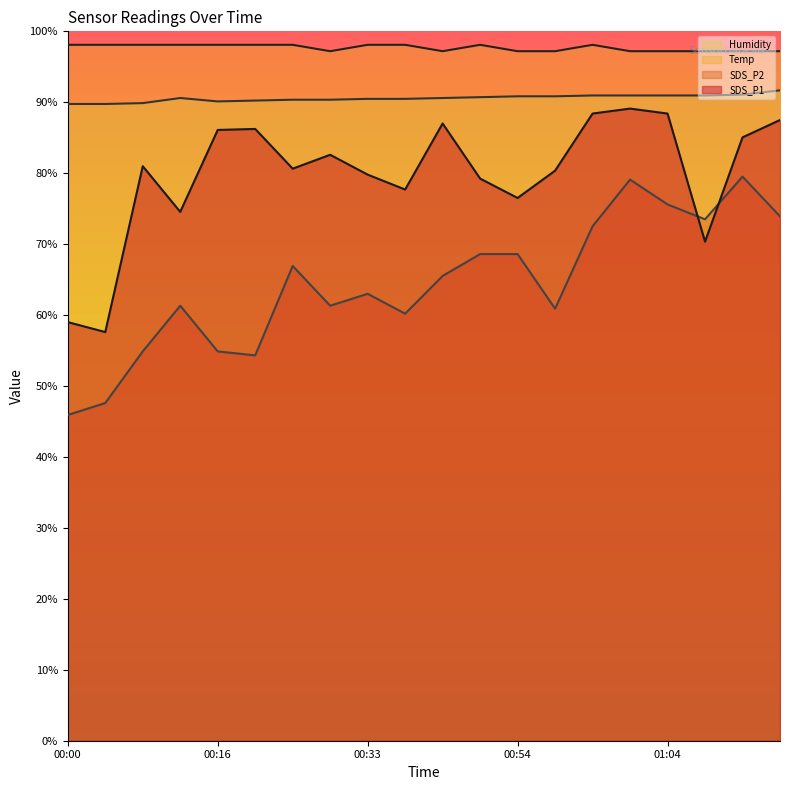

Reading left to right, extract all data points from this chart.

SDS_P1: 59.0	57.6	81.0	74.5	86.1	86.2	80.6	82.6	79.8	77.7	87.0	79.2	76.5	80.4	88.4	89.1	88.4	70.4	85.0	87.5
SDS_P2: 45.9	47.6	54.9	61.3	54.9	54.3	66.9	61.3	63.0	60.2	65.5	68.6	68.6	60.9	72.5	79.1	75.6	73.5	79.5	73.9
Temp: 98.1	98.1	98.1	98.1	98.1	98.1	98.1	97.2	98.1	98.1	97.2	98.1	97.2	97.2	98.1	97.2	97.2	97.2	97.2	97.2
Humidity: 89.8	89.8	89.9	90.6	90.1	90.2	90.4	90.4	90.5	90.5	90.6	90.7	90.8	90.8	91.0	91.0	91.0	91.0	91.1	91.7